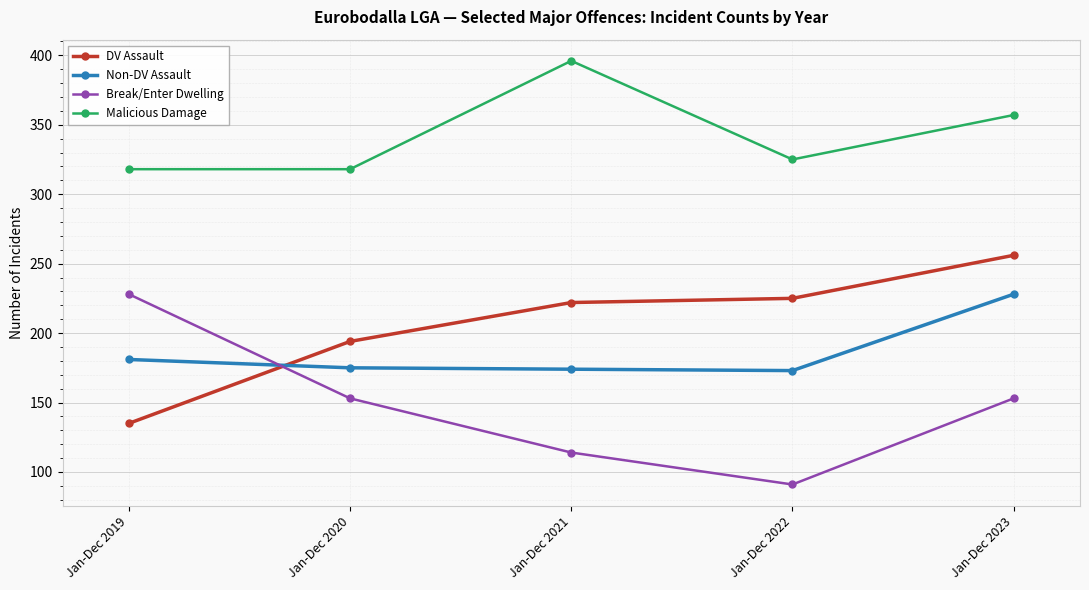

What is the sum of all Non-DV Assault values?

931